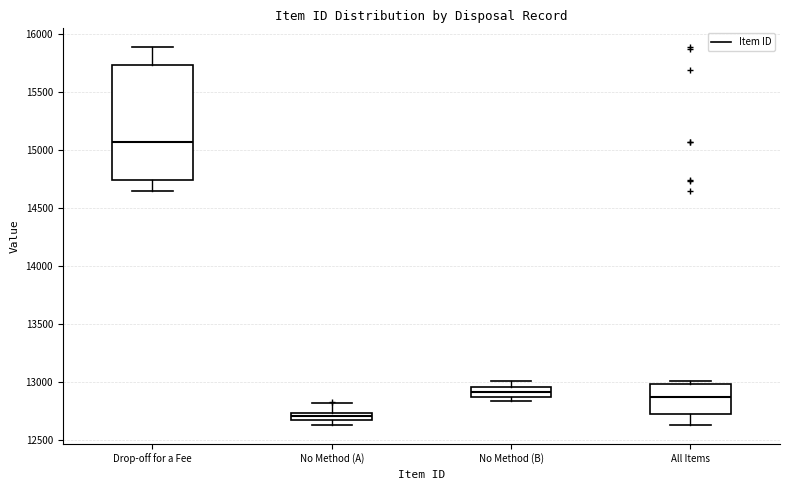

Where is the lower edge of the box for No Method (A) on the y-axis? The values are not printed on the chart, so give them approximately, as read against the axis.

12700